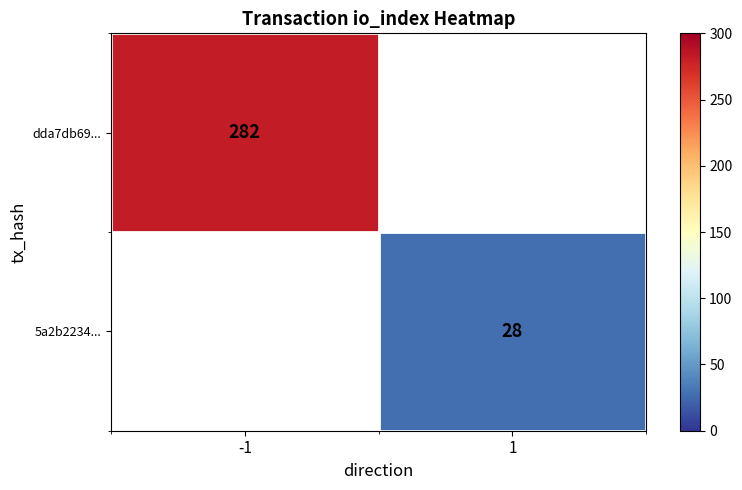

How many categories are shown in the chart?

2